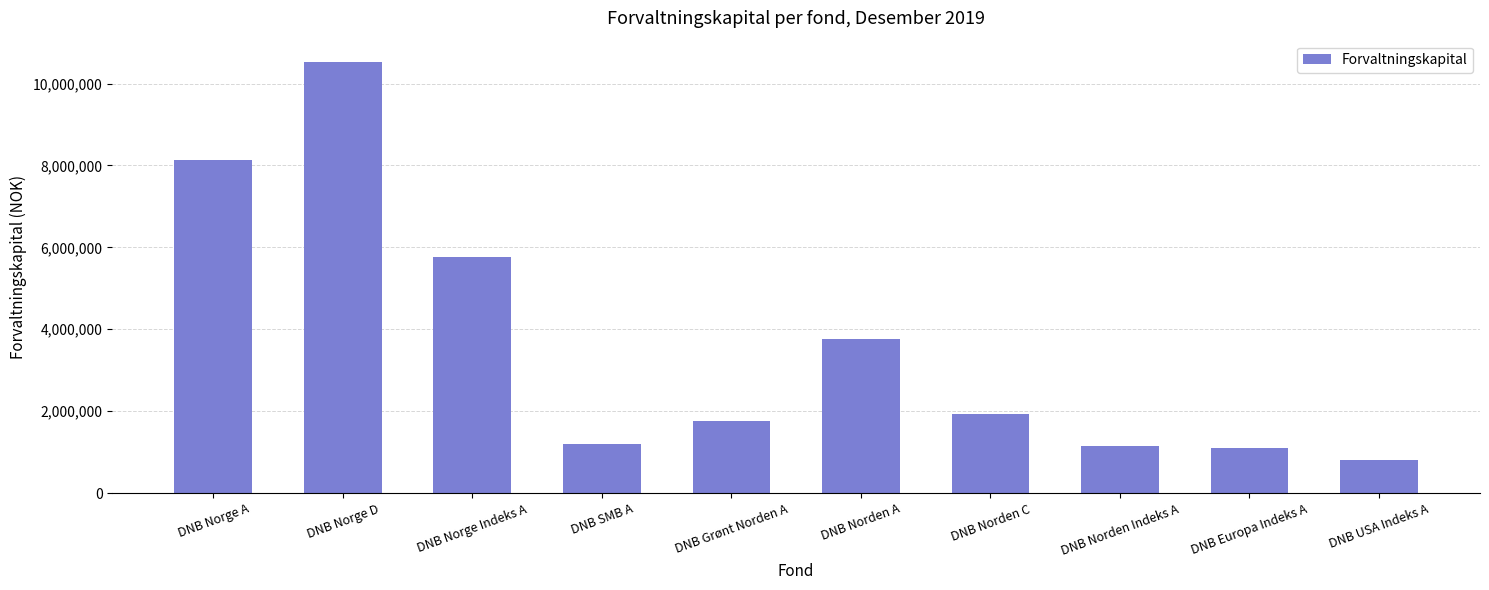

How many series are shown in this chart?

1